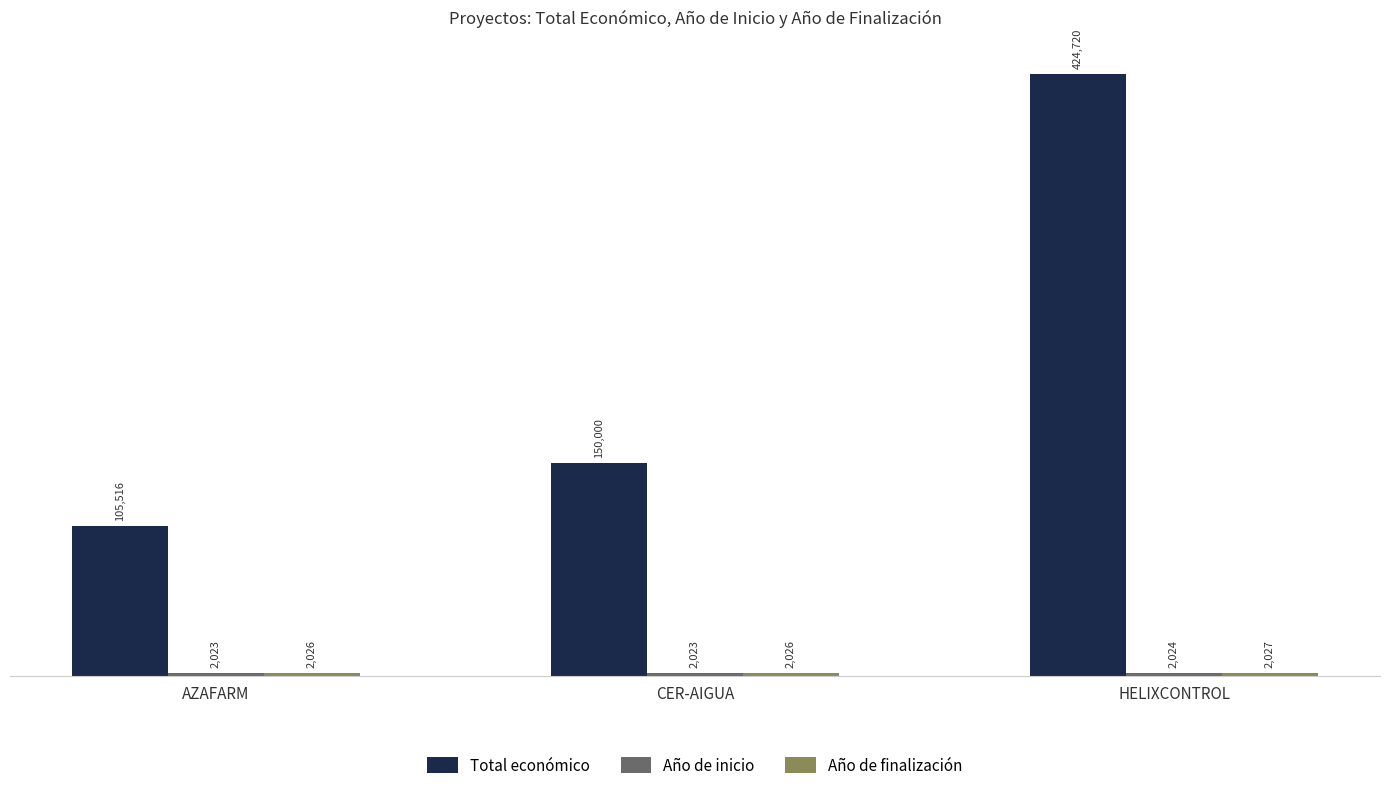

At which category does the chart reach its peak across all series?

HELIXCONTROL